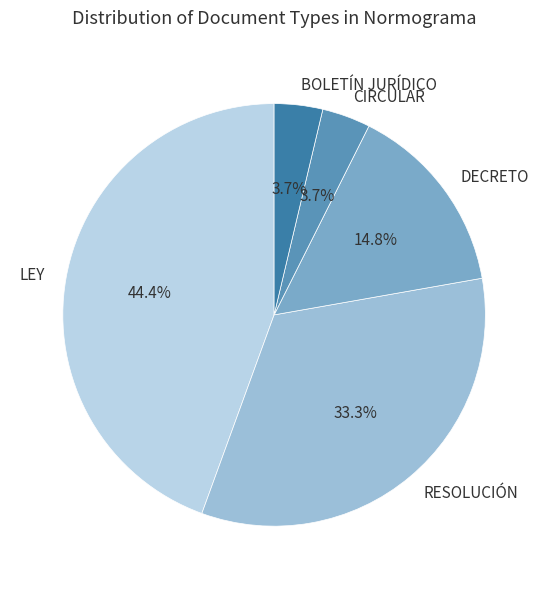

To the nearest percent, what is the difference between the RESOLUCIÓN and BOLETÍN JURÍDICO slice percentages?

30%